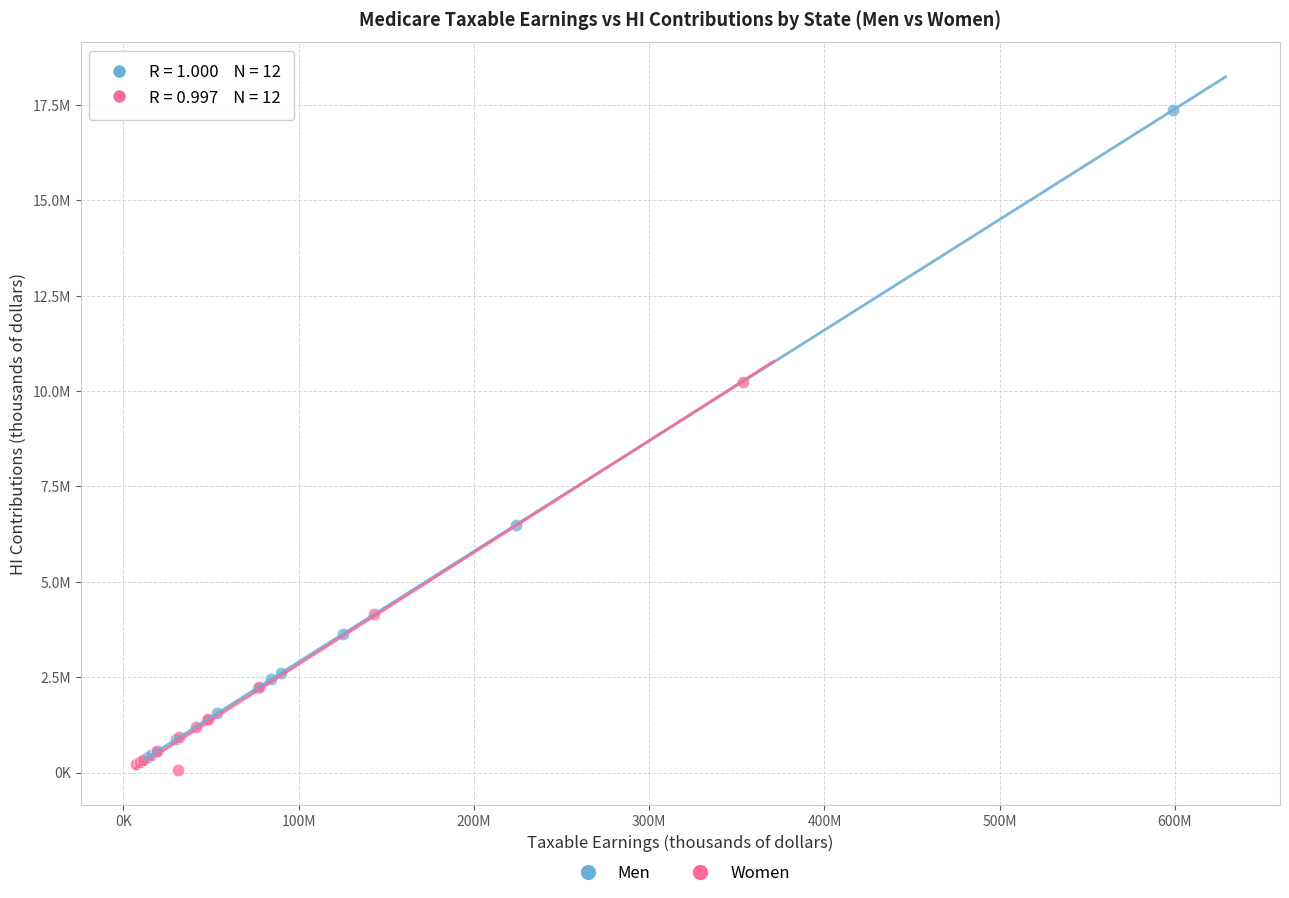

What are all the series names shown in the legend?

Men, Women